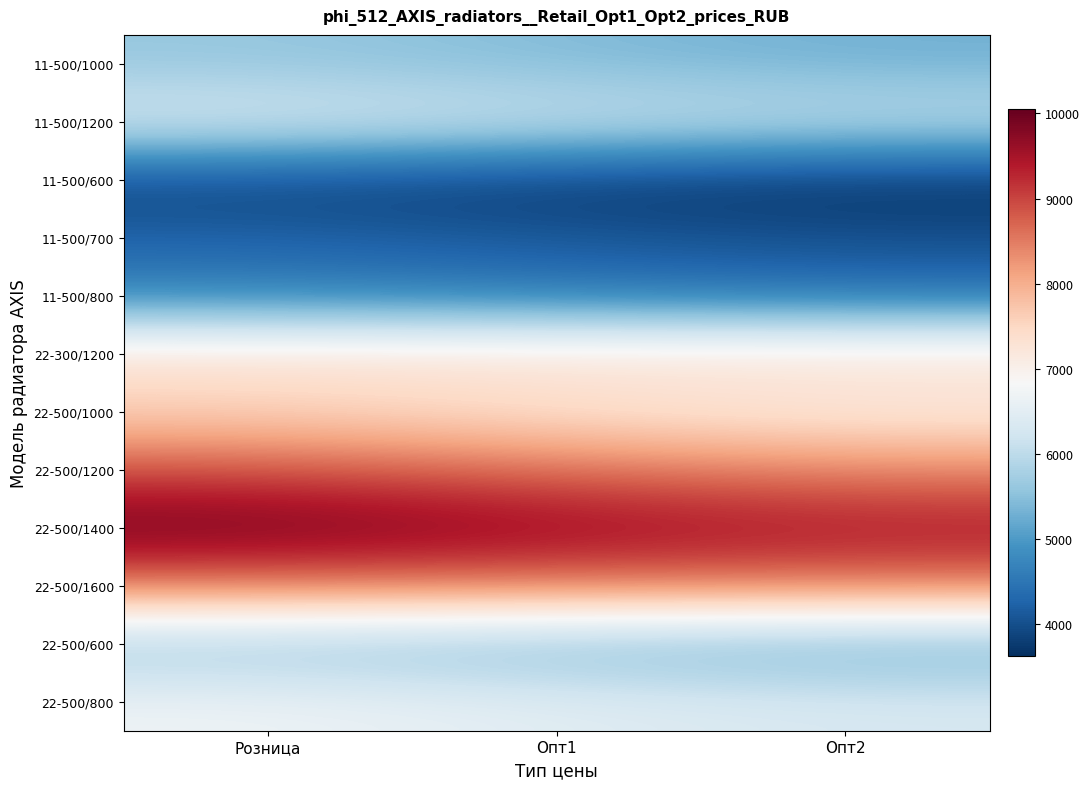

Which category has the highest value across all series?

Розница